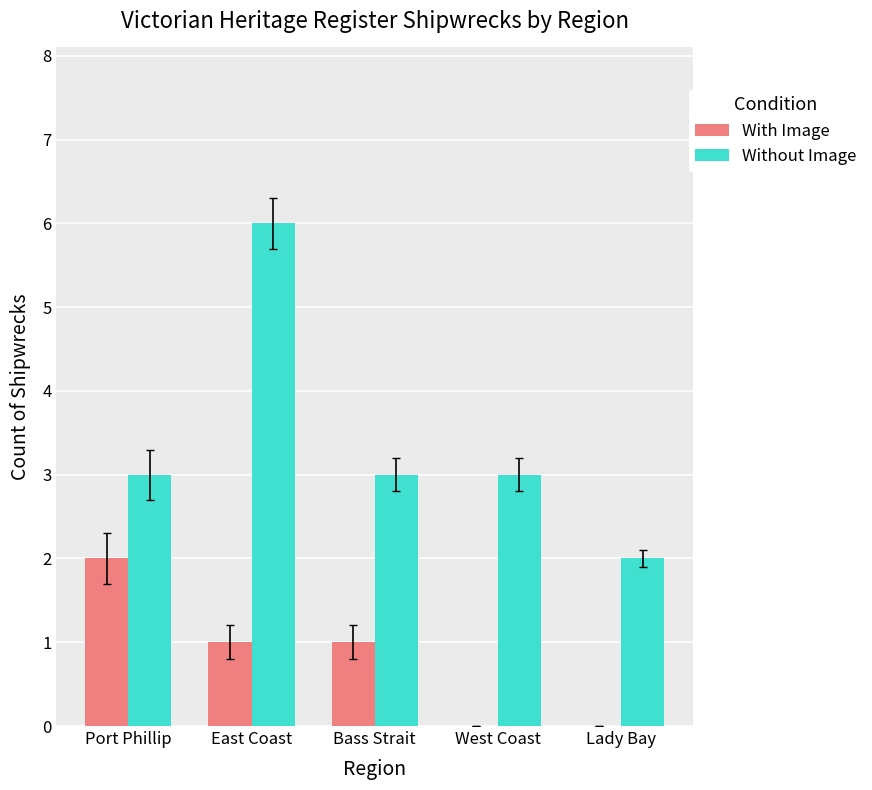

The value of Without Image at Bass Strait is 3. True or false?

True